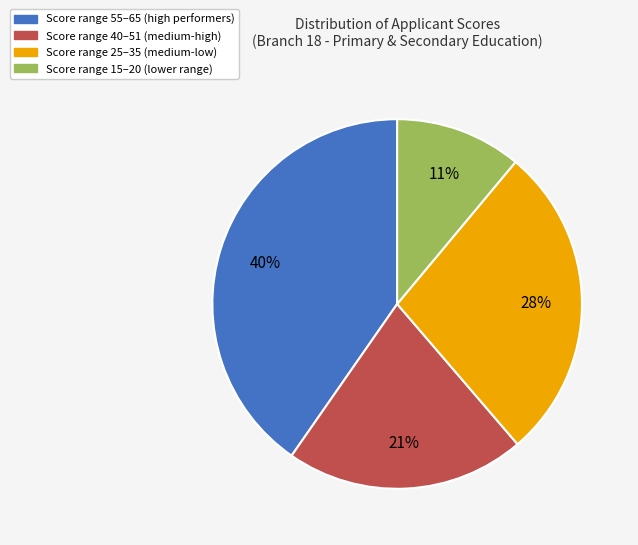

Does Score range 55–65 (high performers) represent more than half of the total?

No